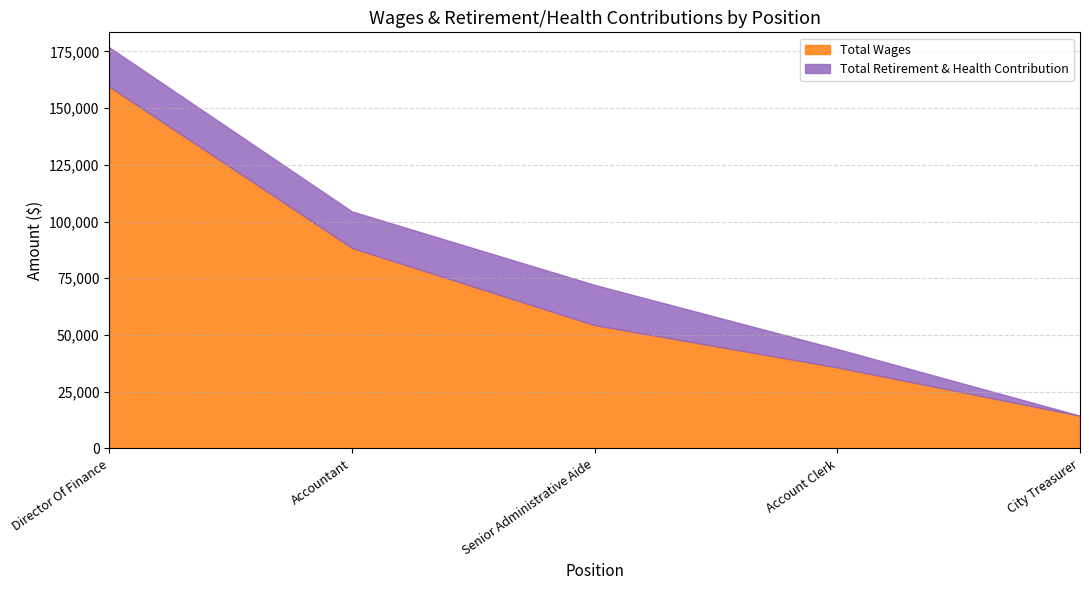

Which series has the largest total across all categories?

Total Wages